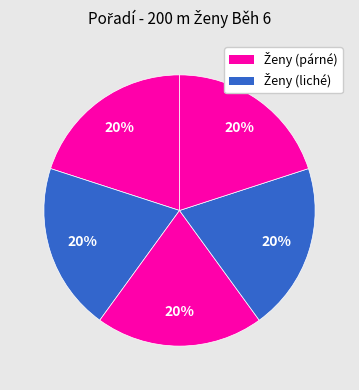

Count the number of slices in the pie.

5